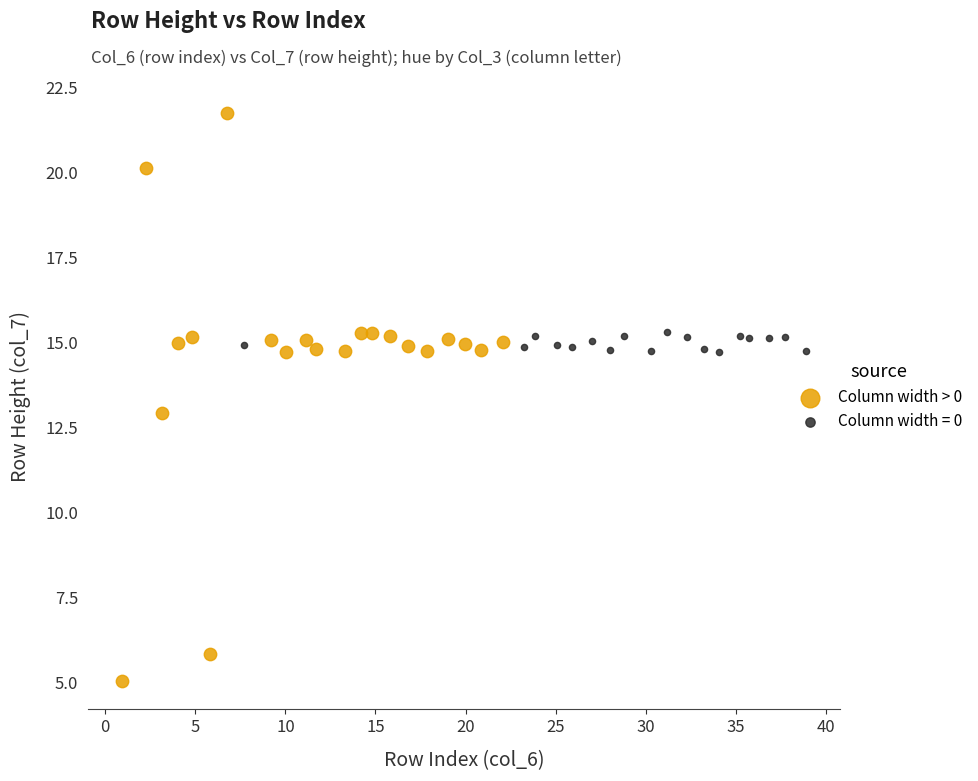

Which series contains the lowest Y value?

Column width > 0